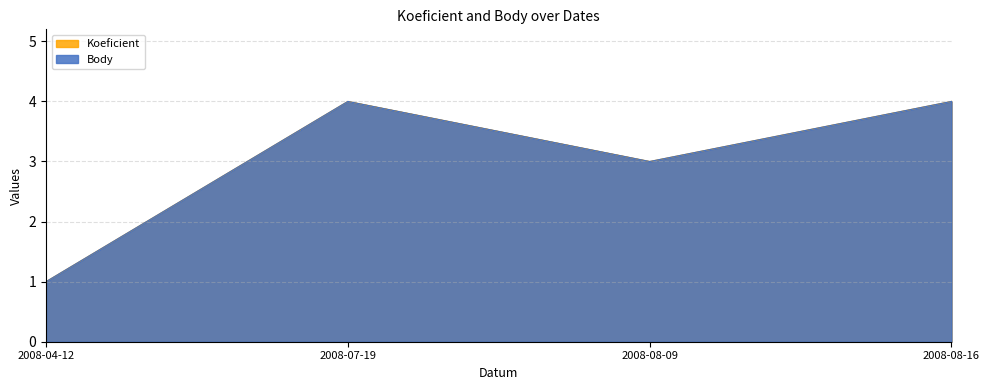

What is the sum of the Body values at 2008-04-12 and 2008-08-09?

4